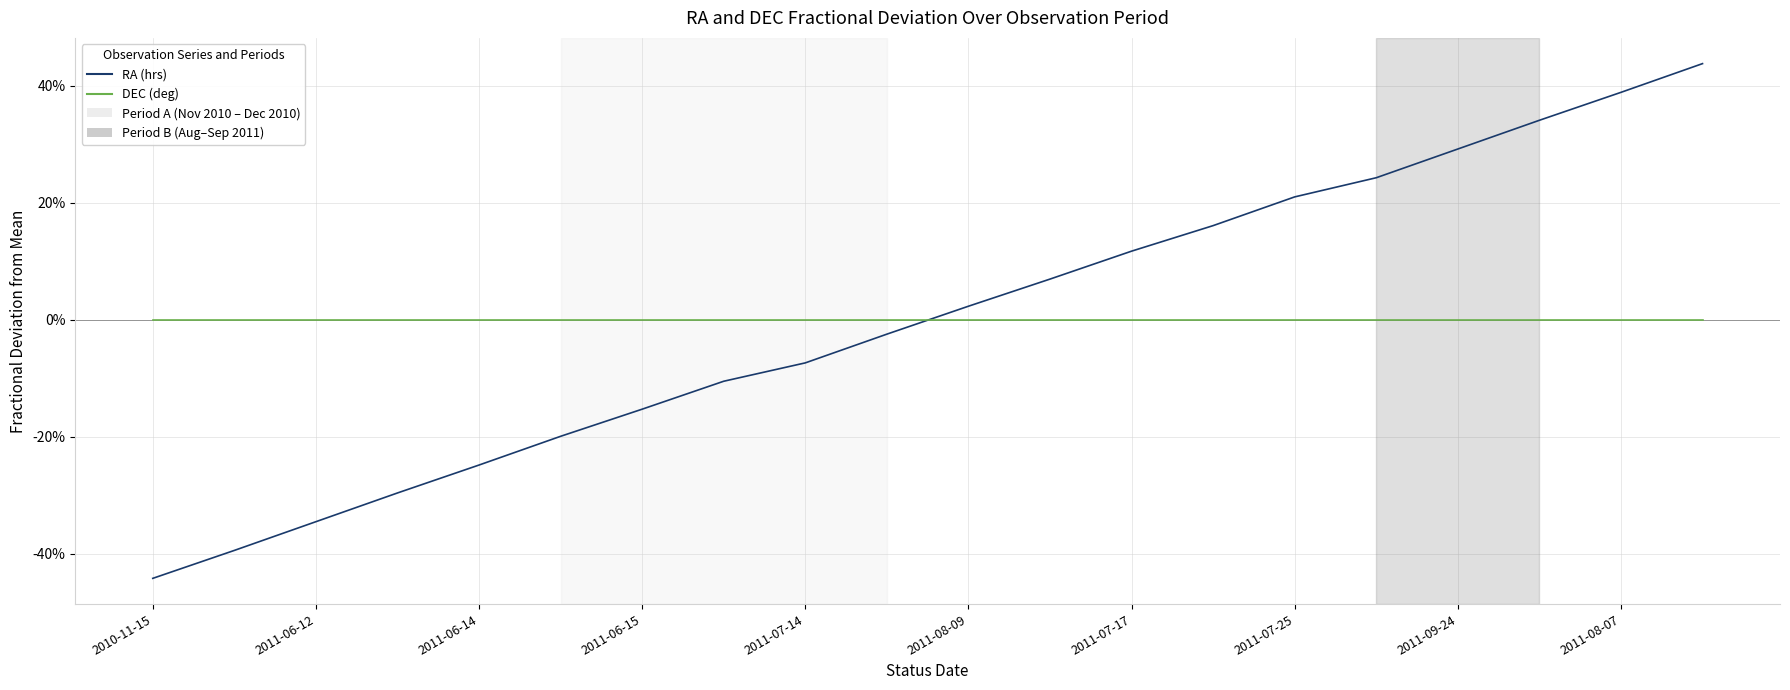

What is the label of the 9th point from the left?

2011-07-14